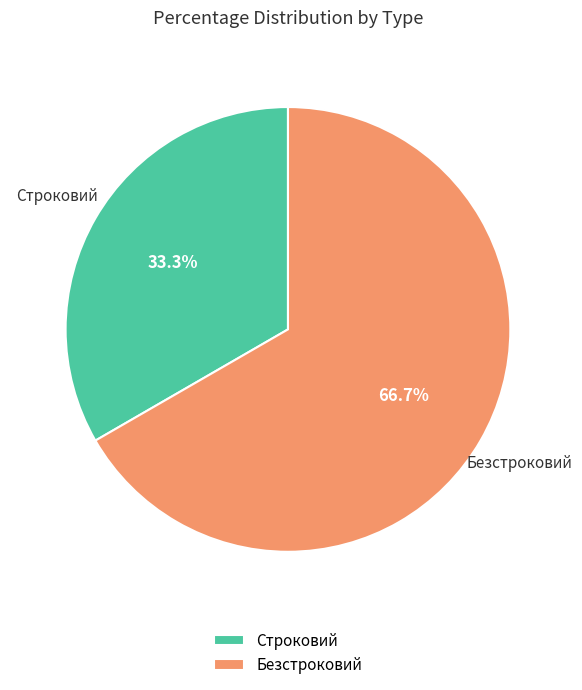

Rank the categories by value from lowest to highest.

Строковий, Безстроковий